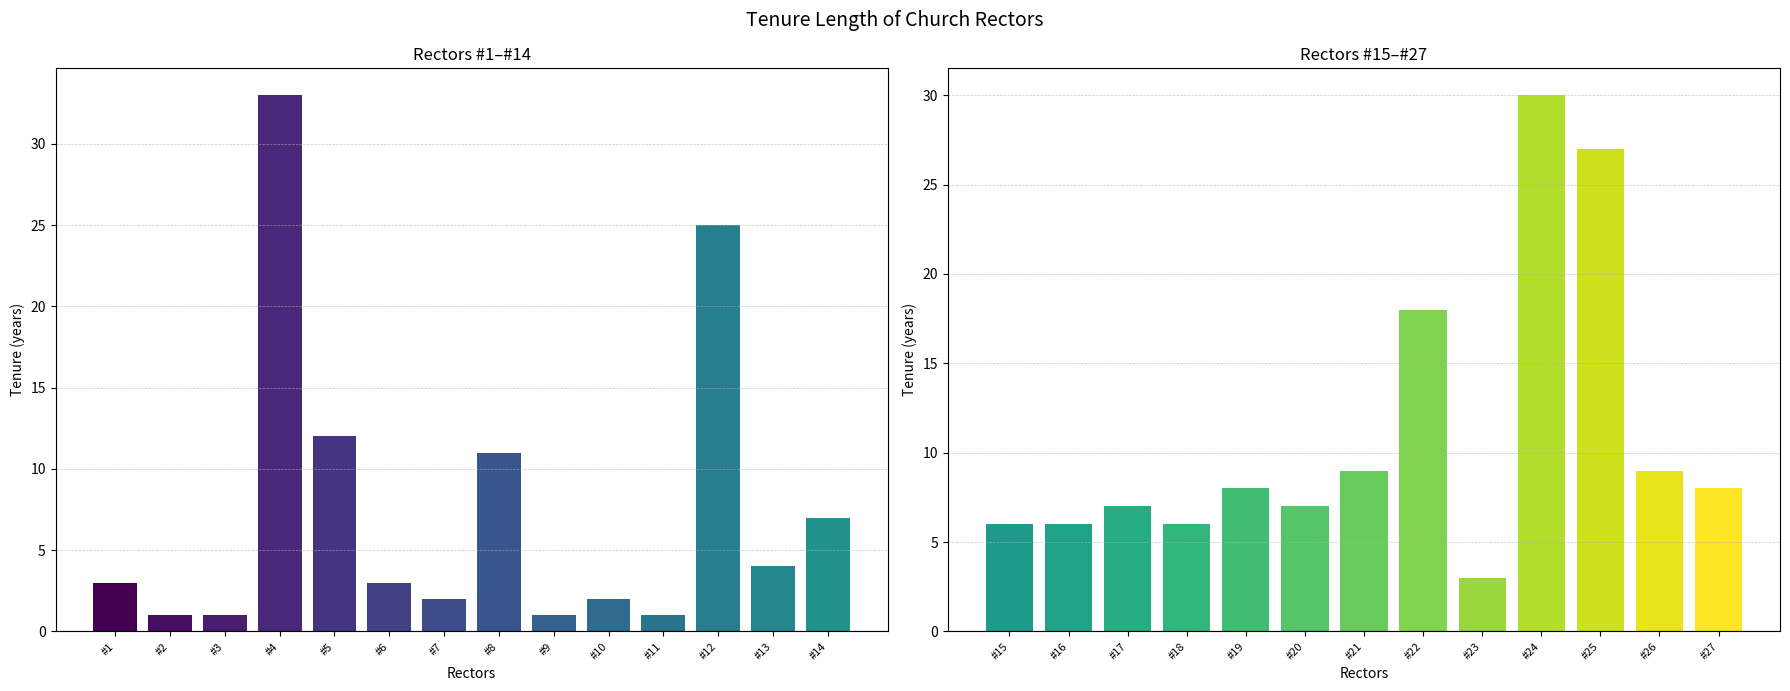

What is the greatest value displayed?

33